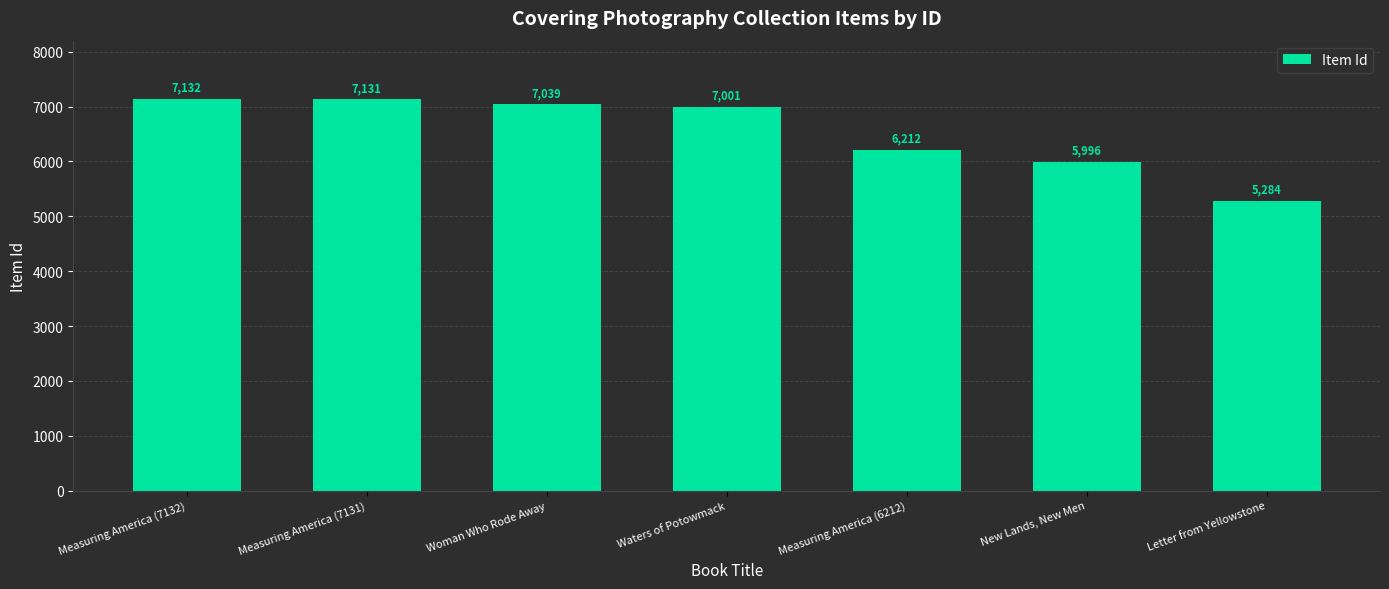

How many values are below 7001?

3